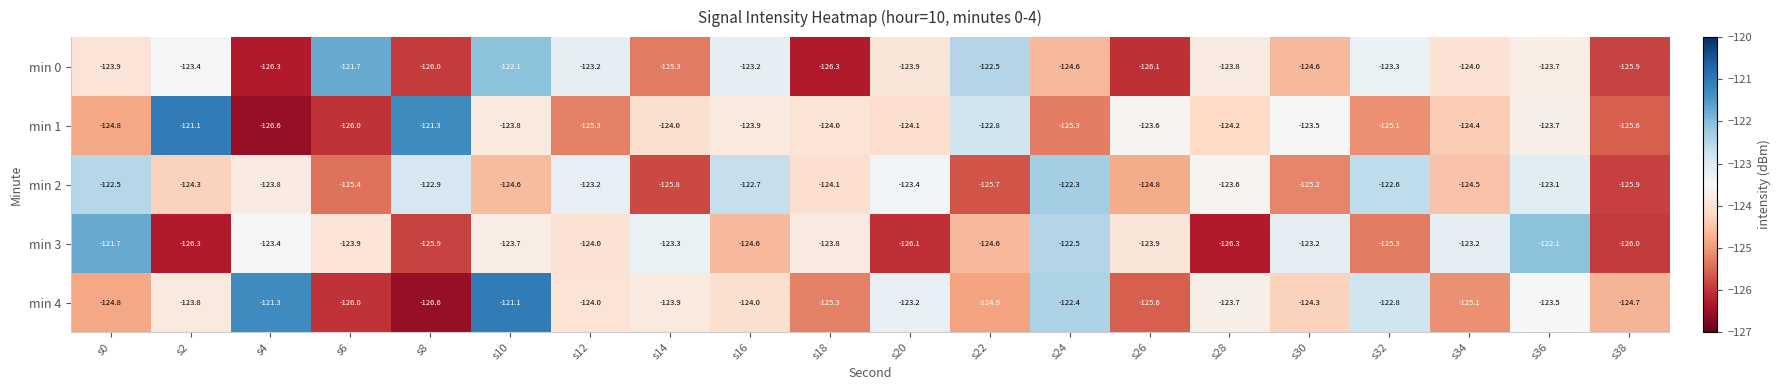

What is the minimum value shown in the chart?

-126.6